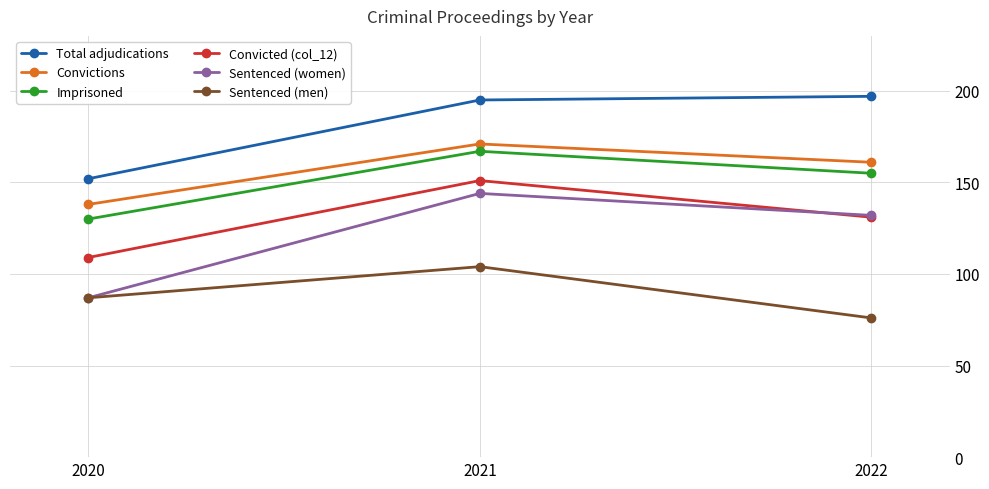

How many series are shown in this chart?

6